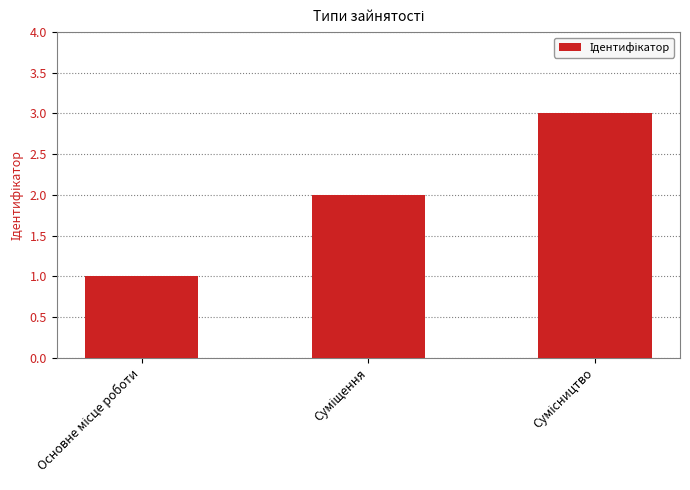

What is the value of the 1st bar from the left?

1